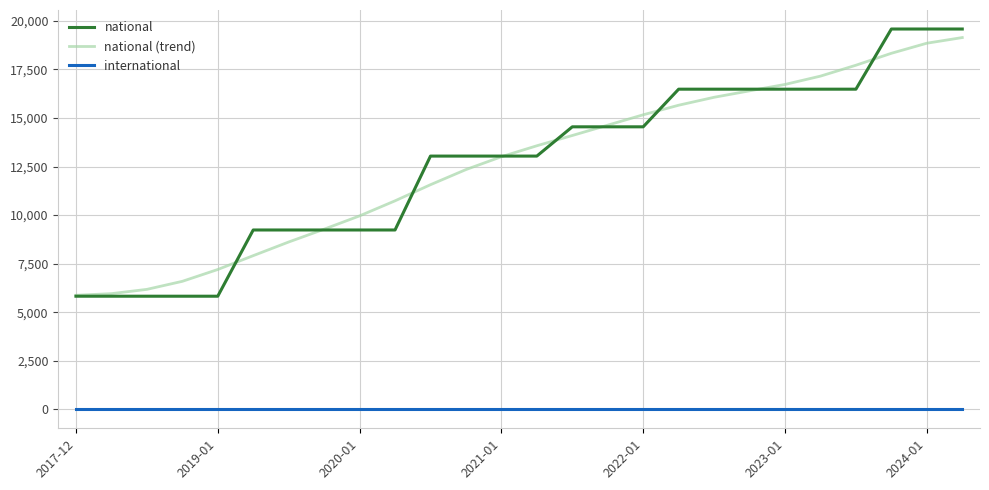

Which series has the largest range (max minus min)?

national